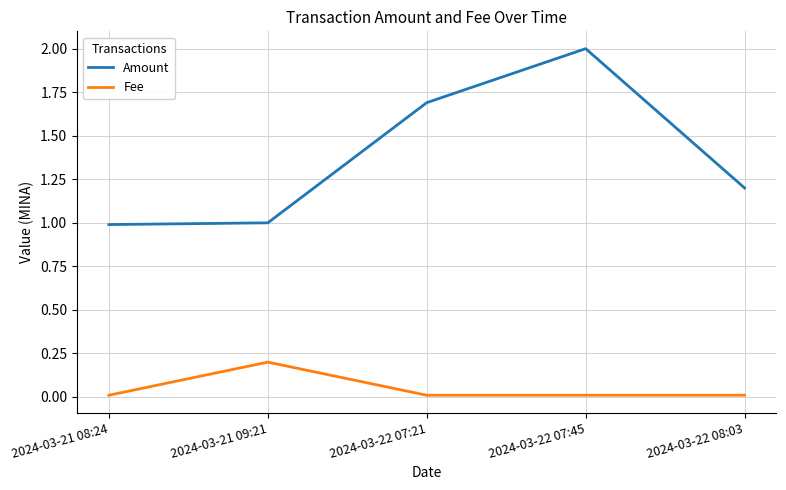

Where is the first local maximum for Fee?

2024-03-21 09:21